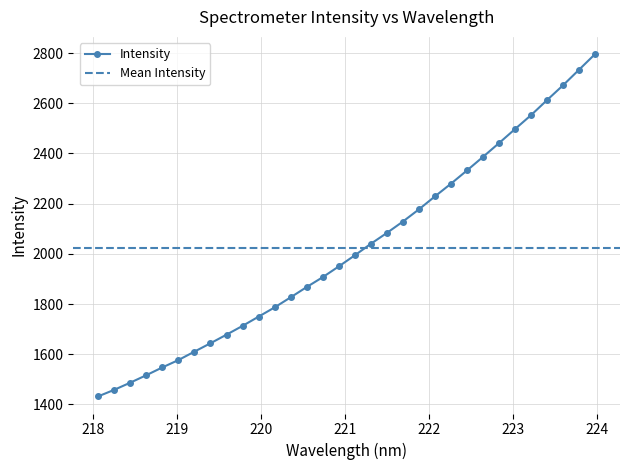

Does the chart display data point markers on the line(s)?

Yes